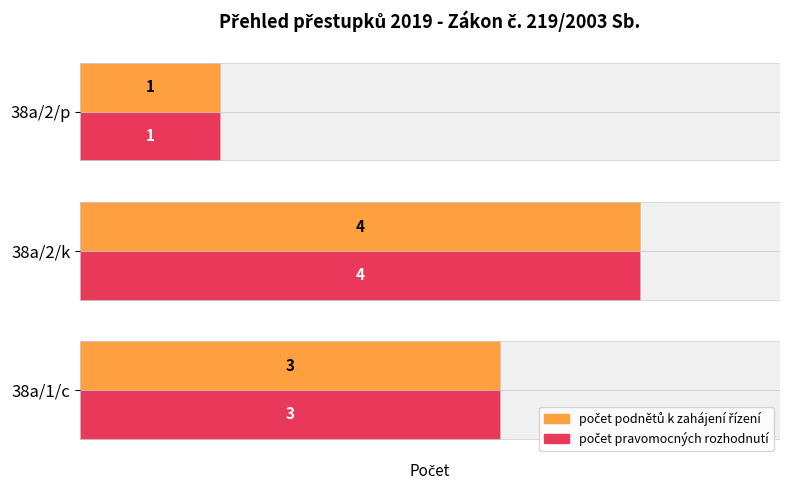

What is the difference between the second highest and minimum values in the počet pravomocných rozhodnutí series?

2